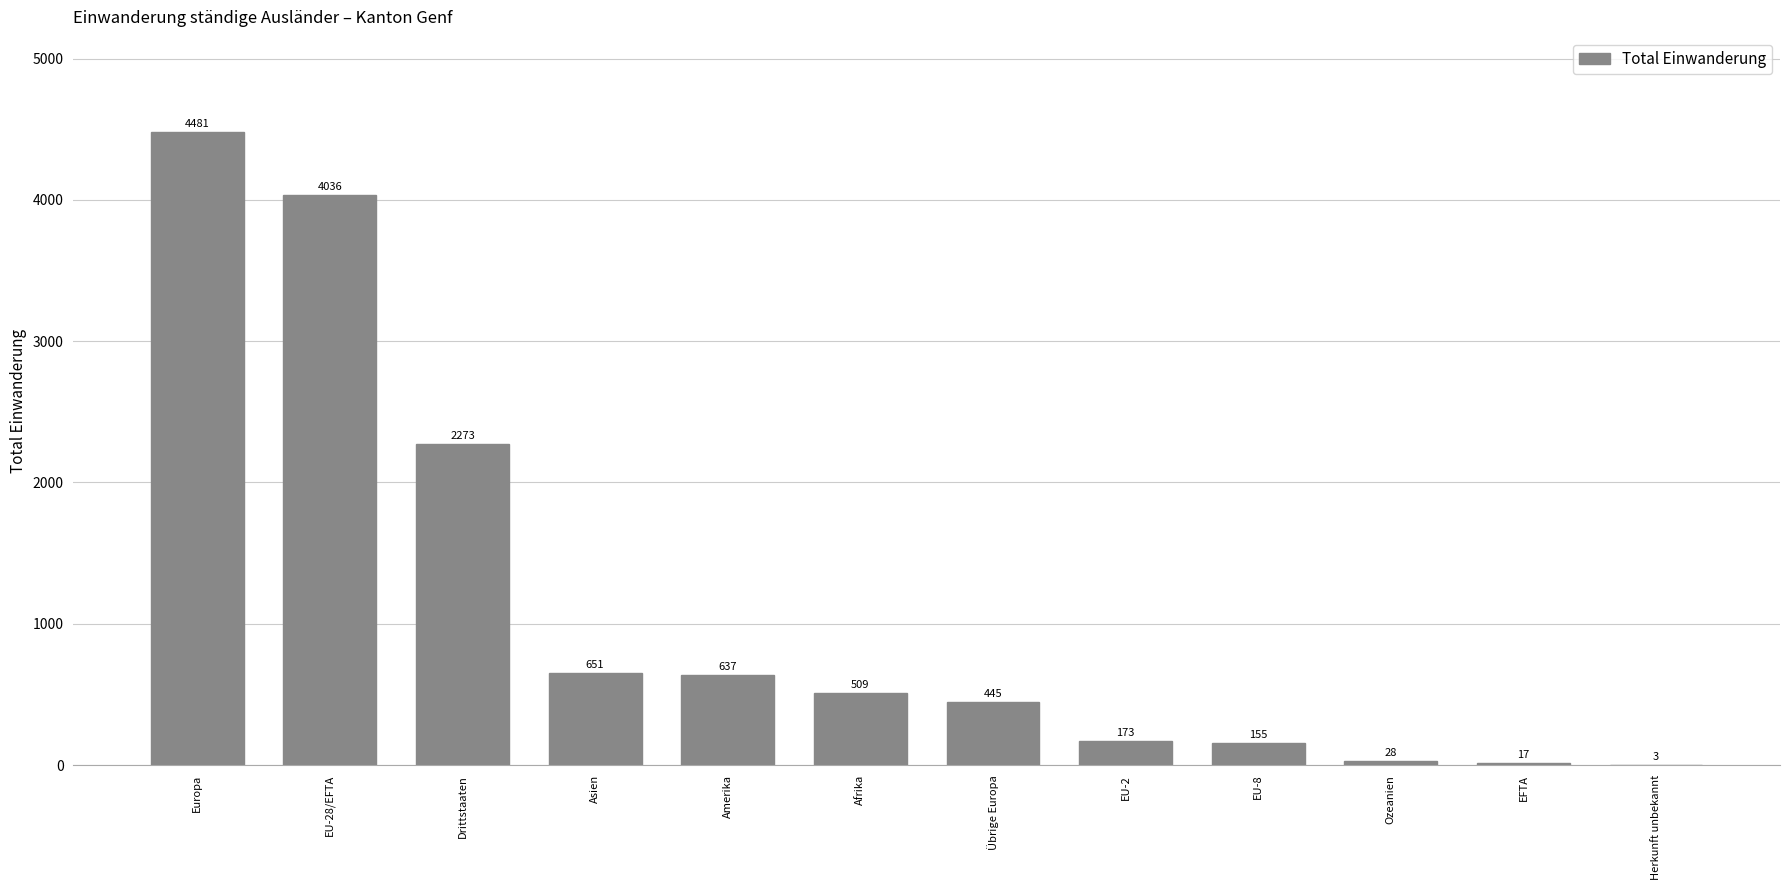

What is the ratio of the value at Drittstaaten to the value at EU-8?

14.7